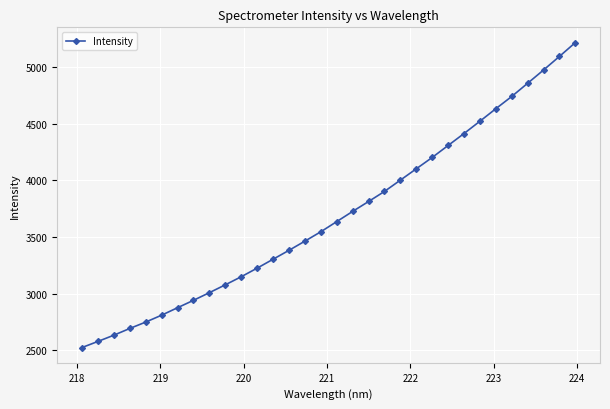

What is the difference between the maximum and second lowest values?

2638.9